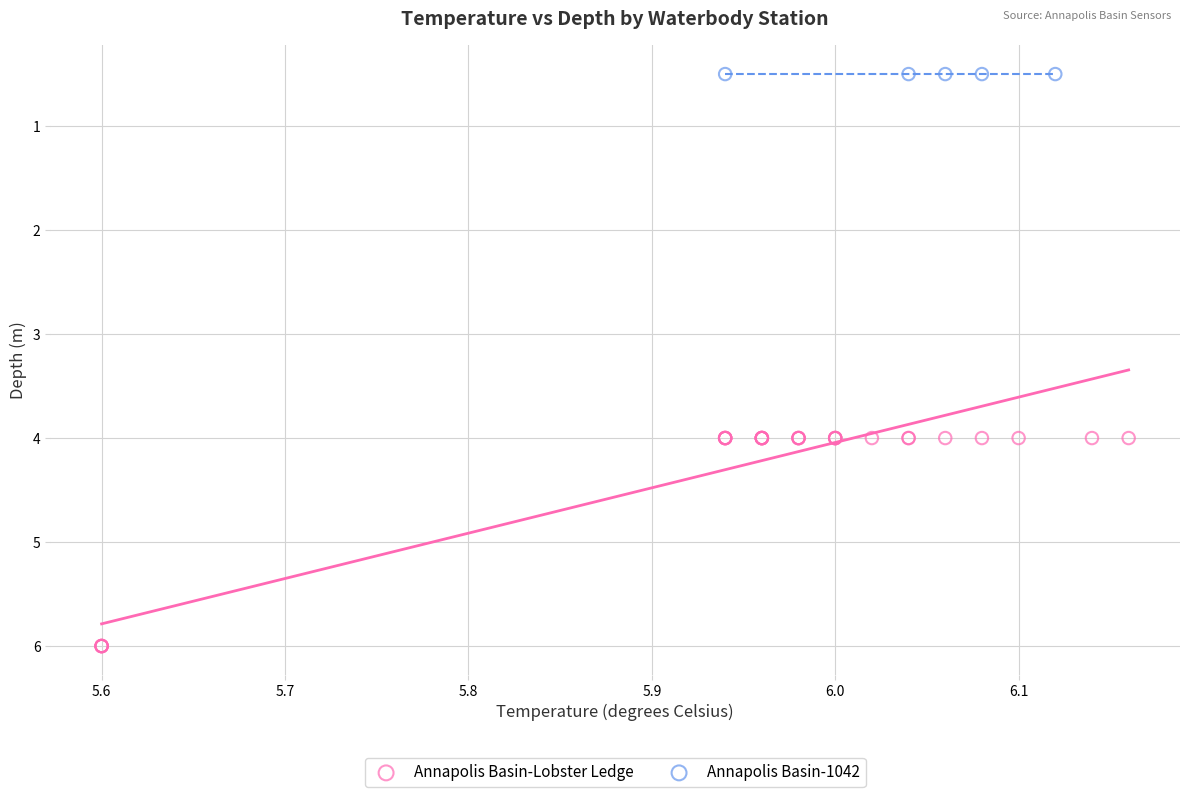

Which series contains the highest Y value?

Annapolis Basin-Lobster Ledge